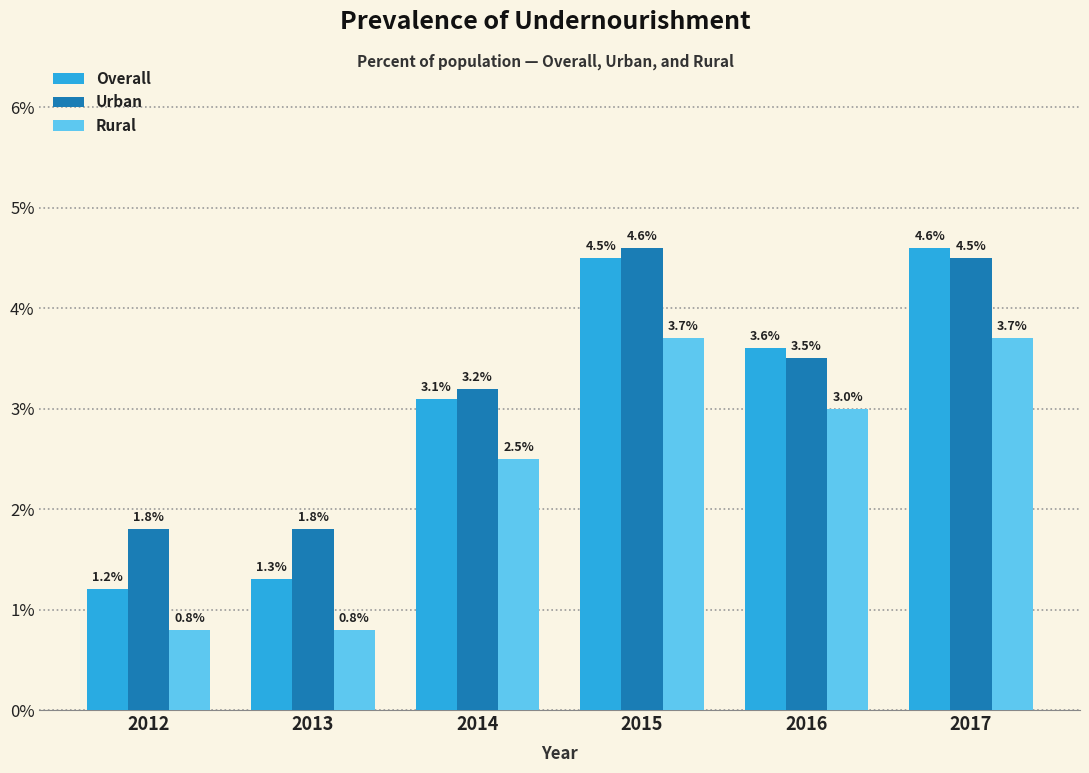

True or false: Overall has a value of 4.6 at 2017.

True